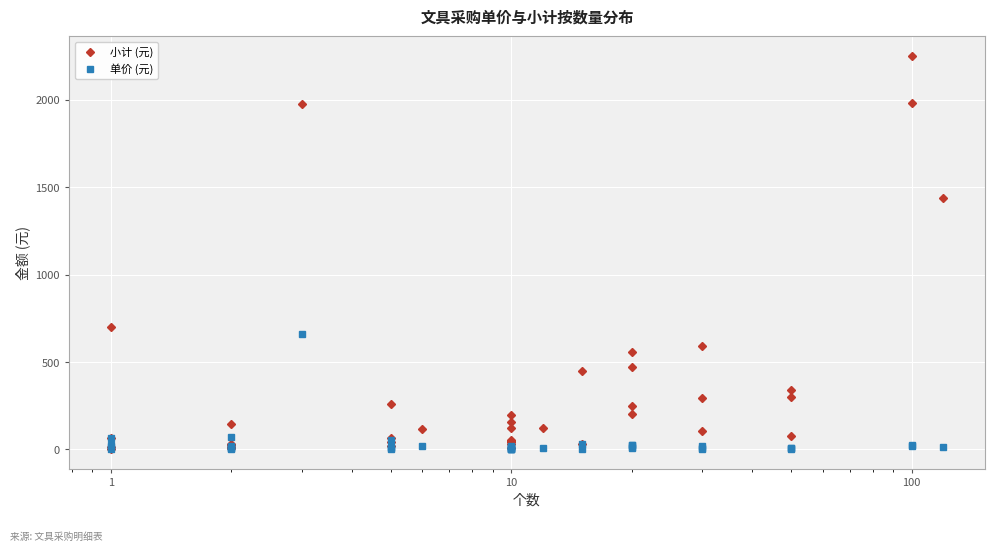

How many data points in 小计 (元) are above 120?

18